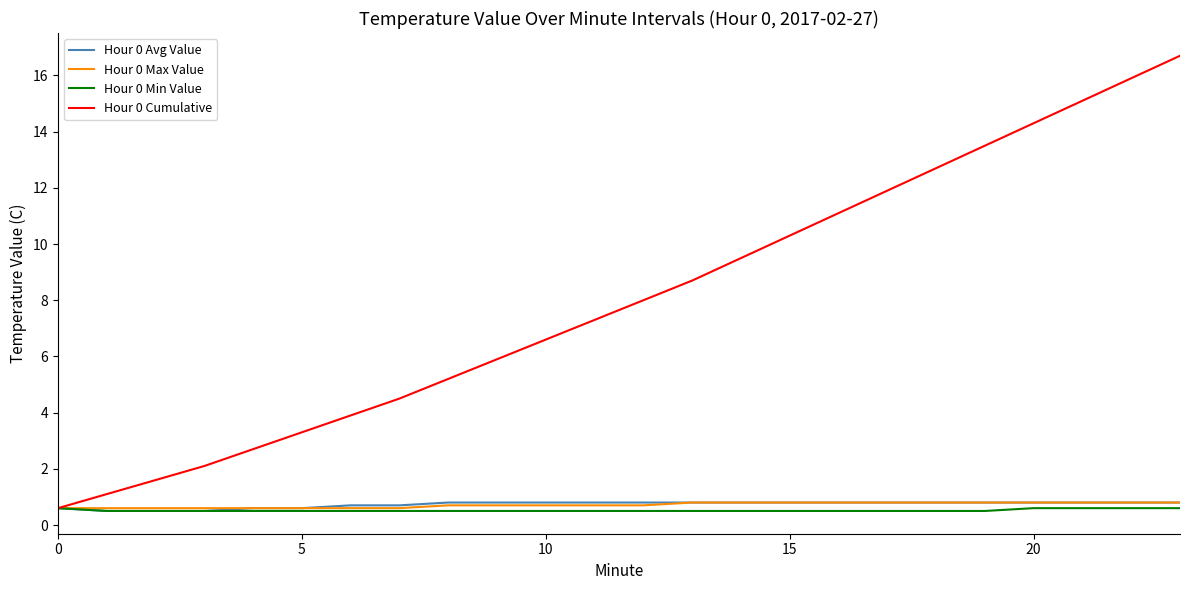

What is the smallest value displayed?

0.5